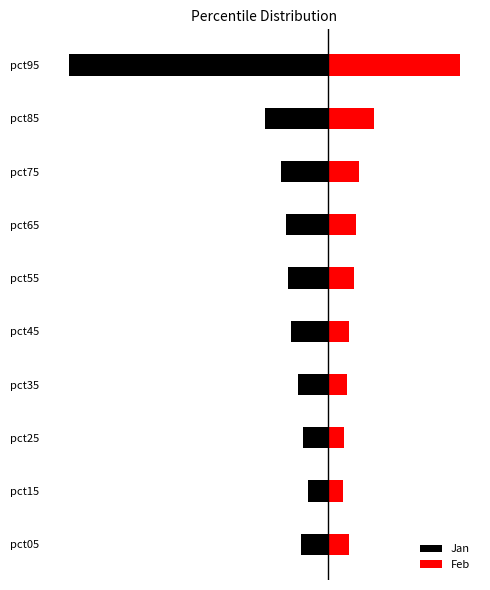

Which series has the largest range (max minus min)?

Jan